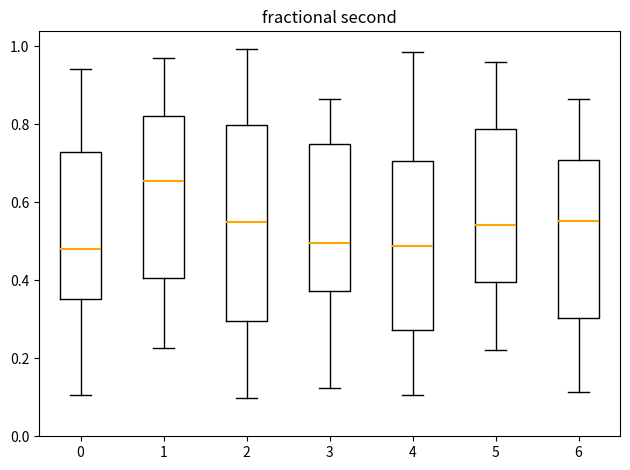

Where is the lower edge of the box at x = 2 on the y-axis? The values are not printed on the chart, so give them approximately, as read against the axis.

0.30